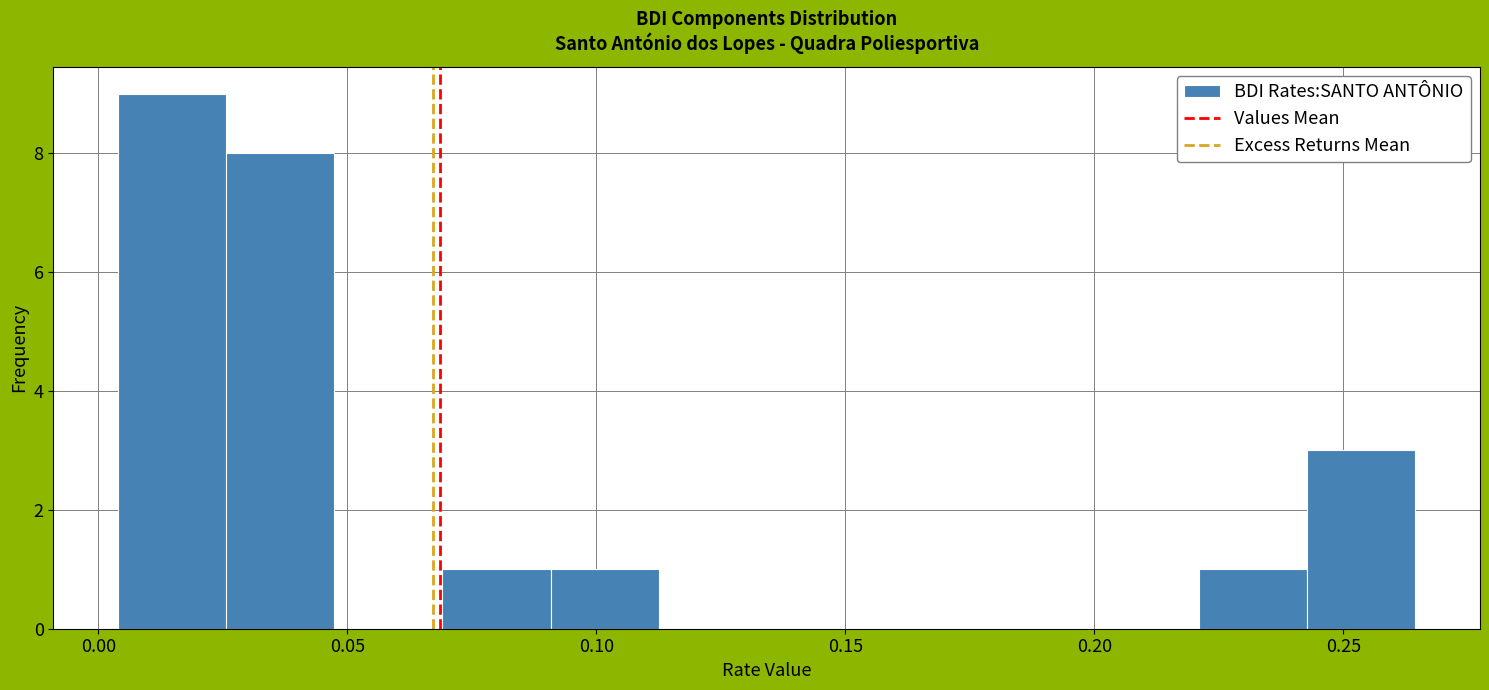

Over which range of the x-axis is the bar tallest?

0.005 to 0.025